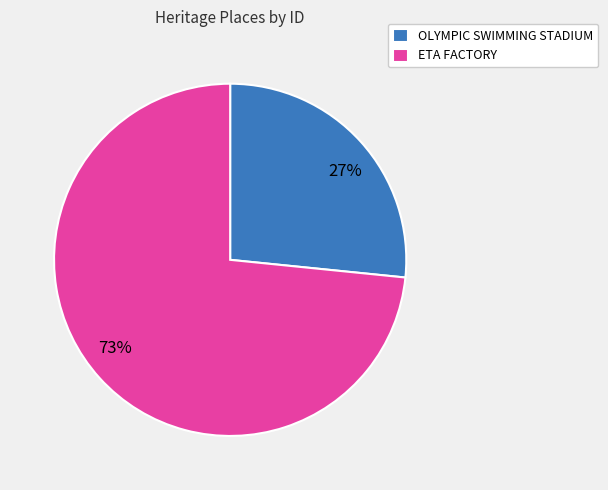

How many slices are in this pie chart?

2